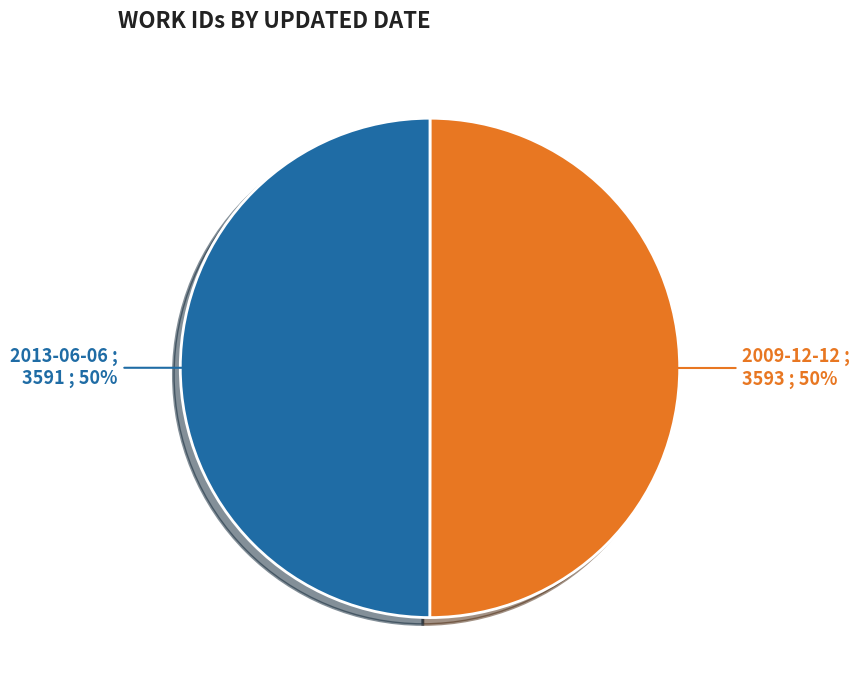

True or false: 2009-12-12 accounts for 36% of the total.

False